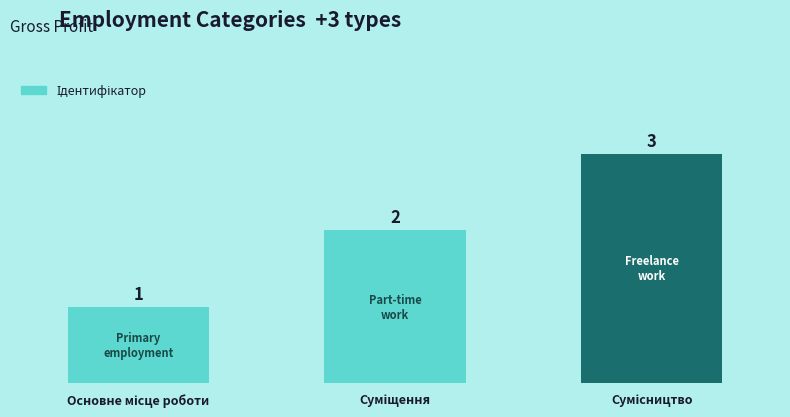

Count the values in the range 1 to 3.

3